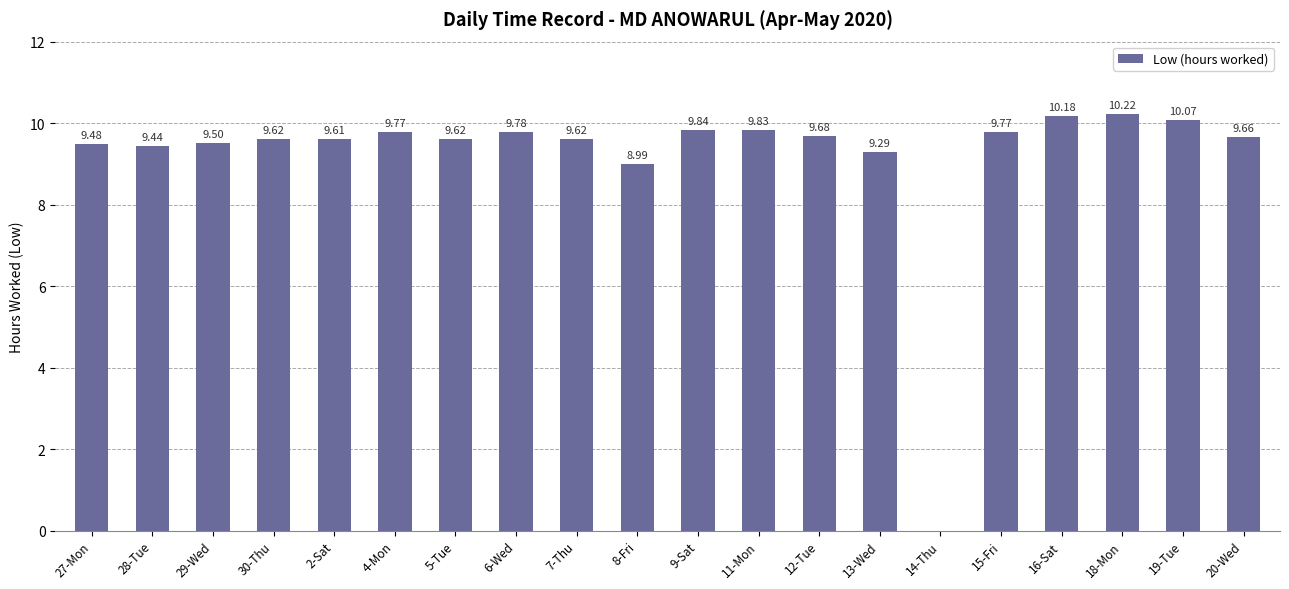

Reading right to left, what are all the values shown in this chart?

20-Wed=9.7	19-Tue=10.1	18-Mon=10.2	16-Sat=10.2	15-Fri=9.8	14-Thu=0.0	13-Wed=9.3	12-Tue=9.7	11-Mon=9.8	9-Sat=9.8	8-Fri=9.0	7-Thu=9.6	6-Wed=9.8	5-Tue=9.6	4-Mon=9.8	2-Sat=9.6	30-Thu=9.6	29-Wed=9.5	28-Tue=9.4	27-Mon=9.5